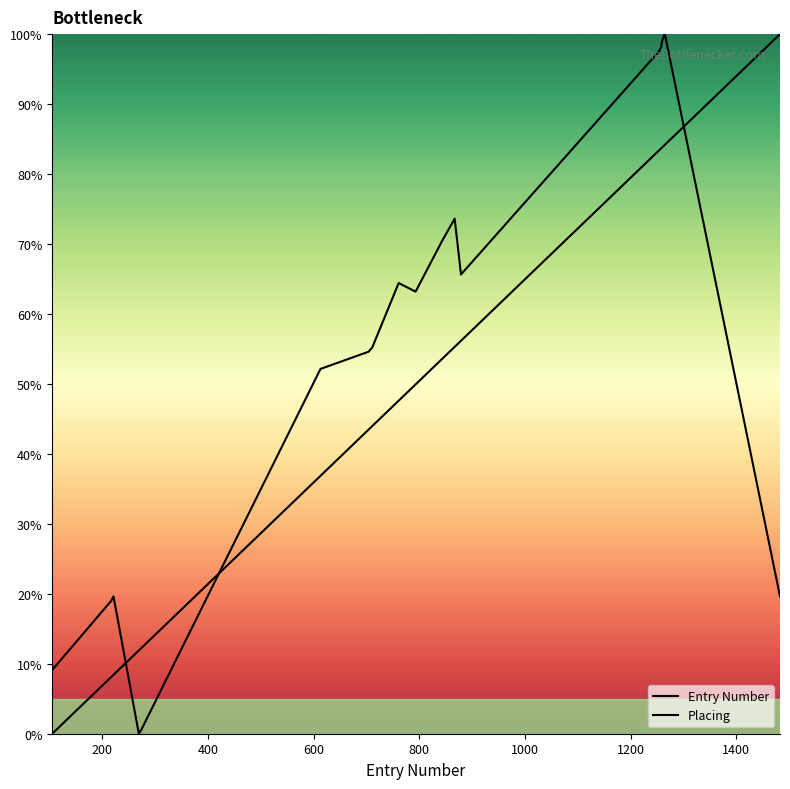

What are all the series names shown in the legend?

Entry Number, Placing